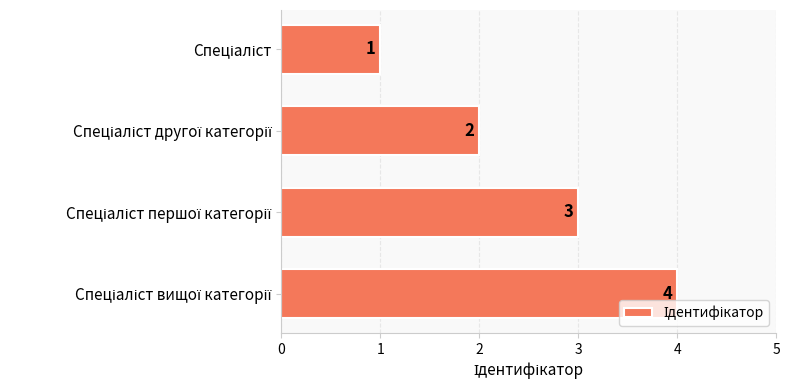

What is the value of the 2nd bar from the top?

2